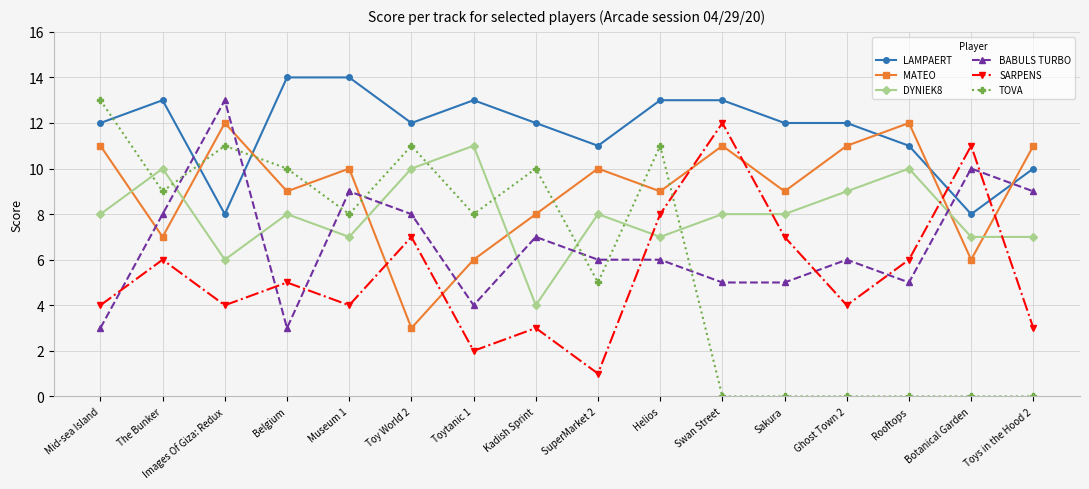

What are all the series names shown in the legend?

LAMPAERT, MATEO, DYNIEK8, BABULS TURBO, SARPENS, TOVA